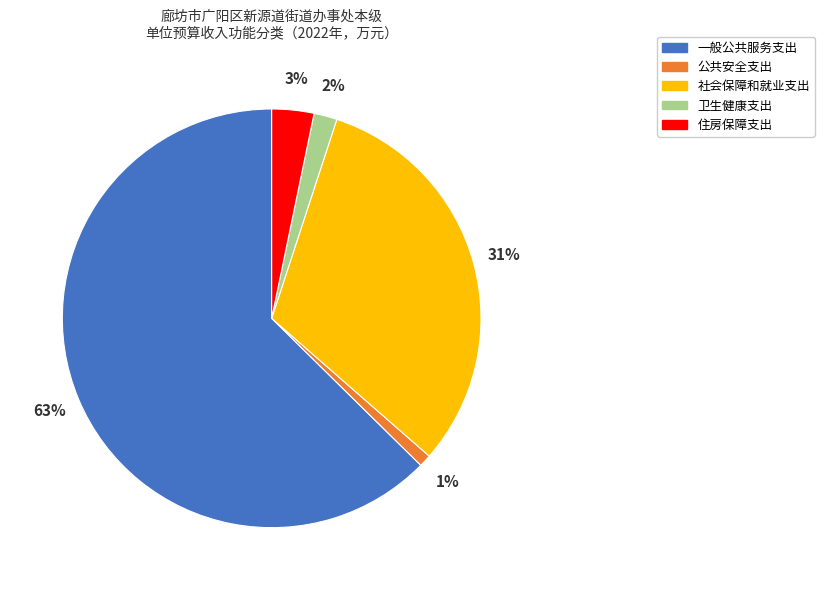

To the nearest percent, what portion does 一般公共服务支出 represent?

63%